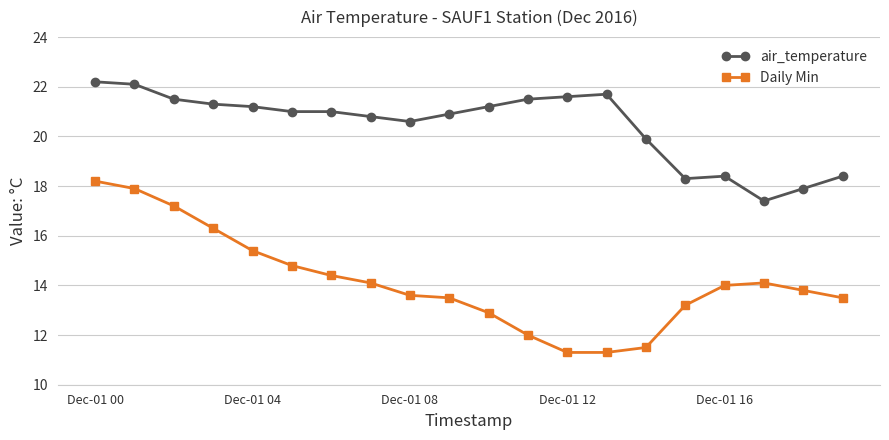

Rank the series by their maximum value, from lowest to highest.

Daily Min, air_temperature